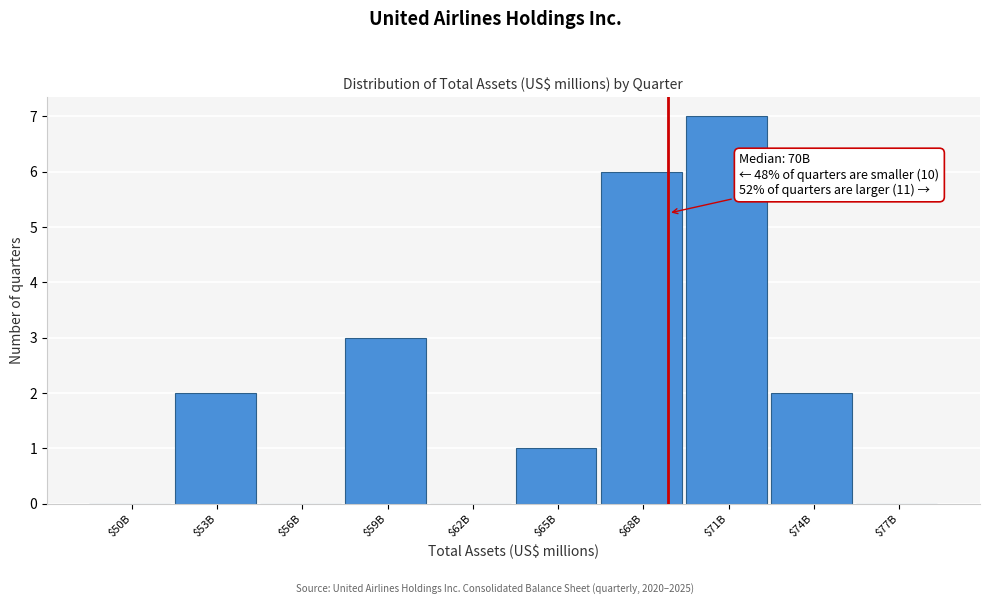

Is it true that the value at $56B is 0?

True